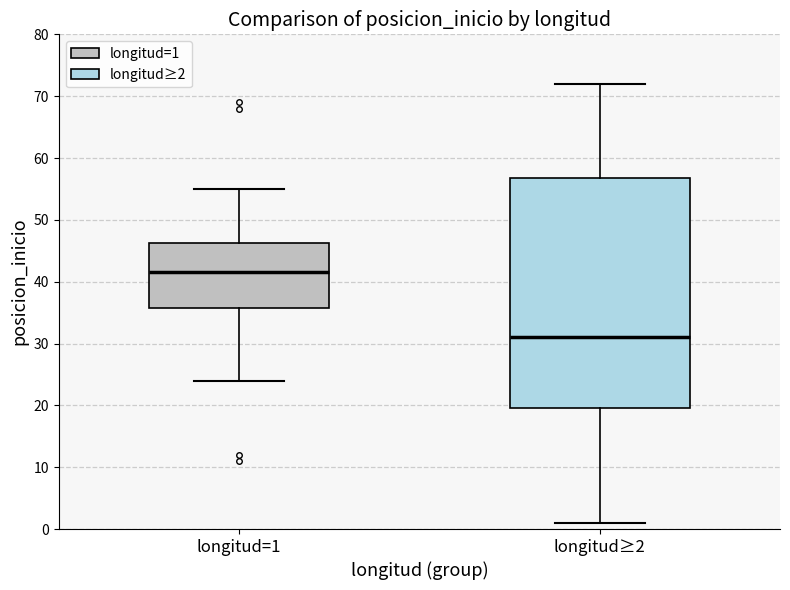

Which box has the highest median line?

longitud=1